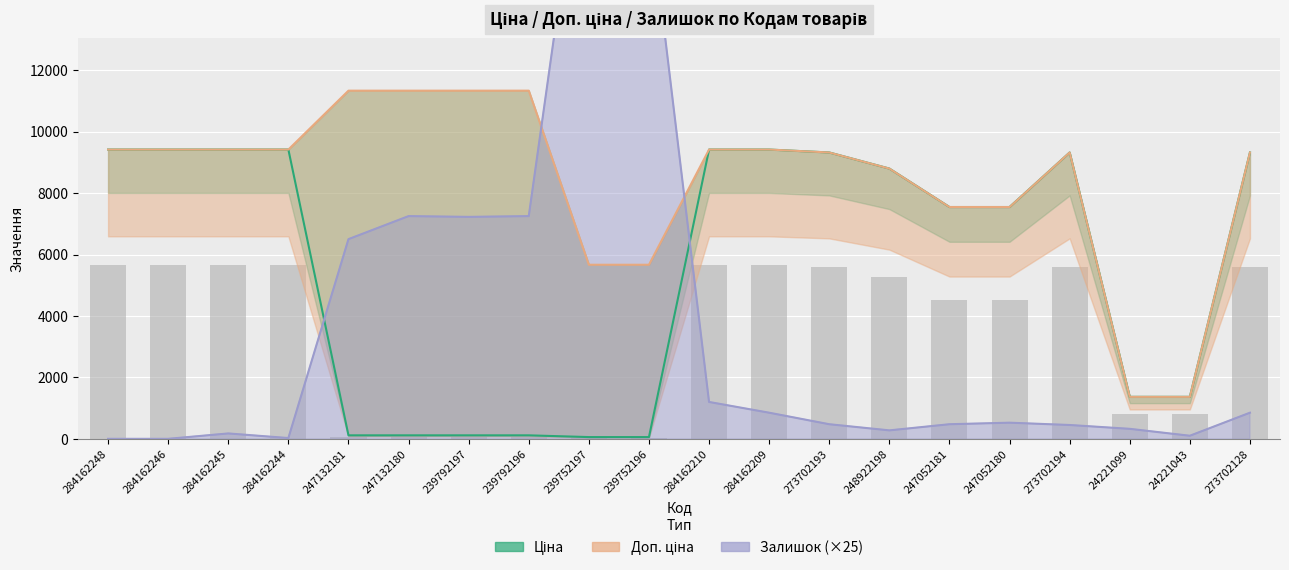

True or false: Залишок has a value of 525.0 at 247052180.

True